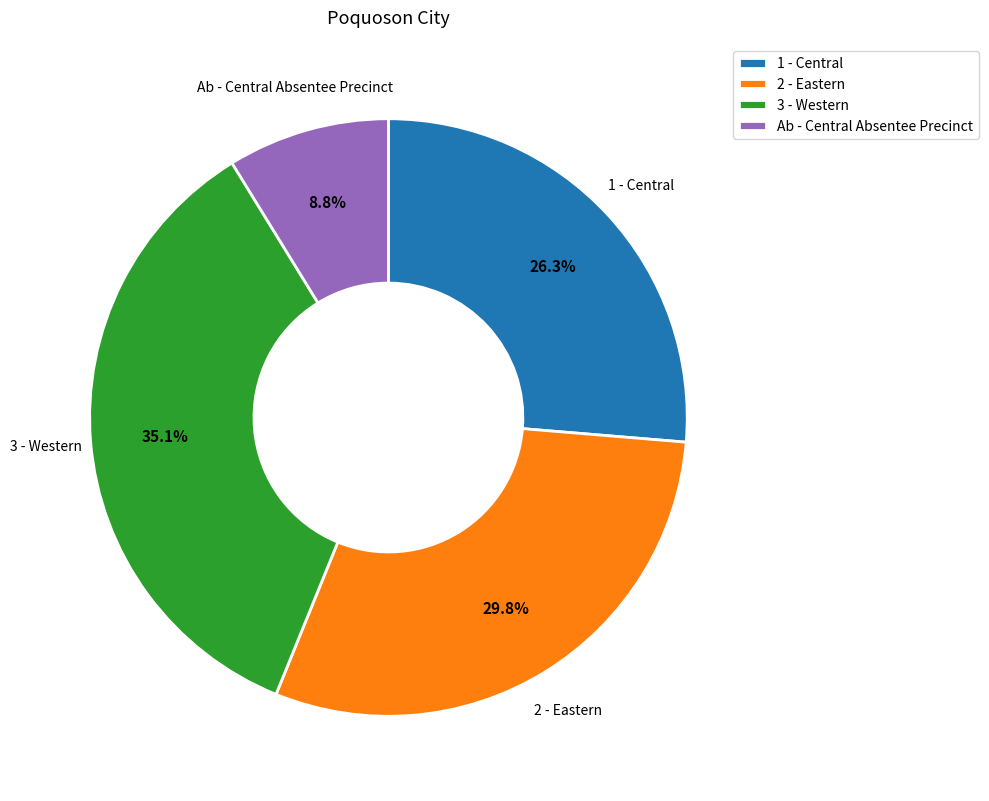

How many segments does this pie chart have?

4